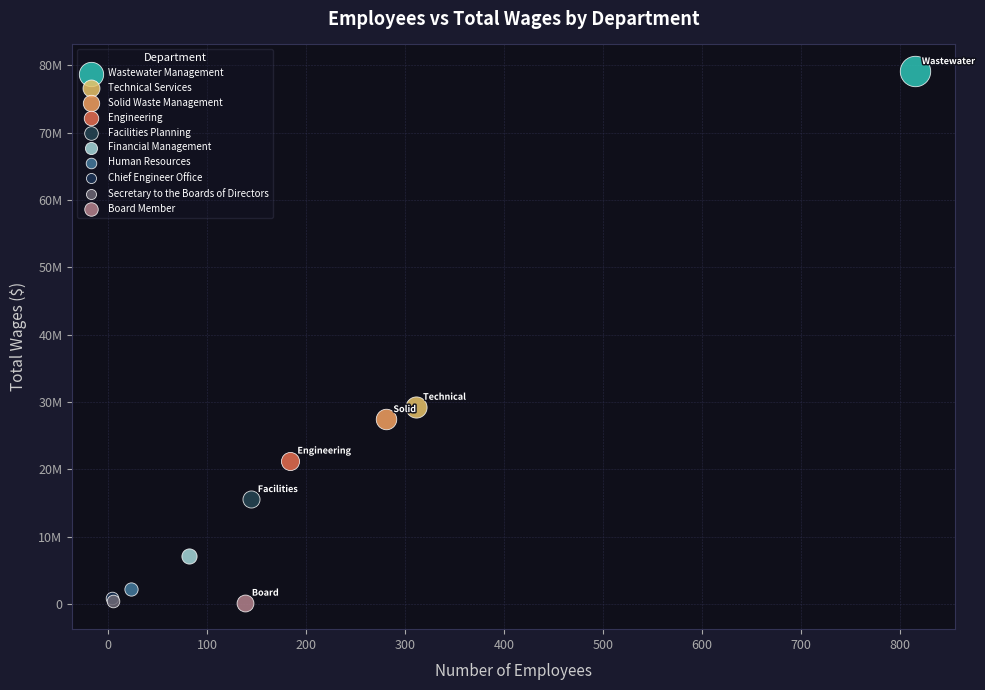

What are all the series names shown in the legend?

Wastewater Management, Technical Services, Solid Waste Management, Engineering, Facilities Planning, Financial Management, Human Resources, Chief Engineer Office, Secretary to the Boards of Directors, Board Member